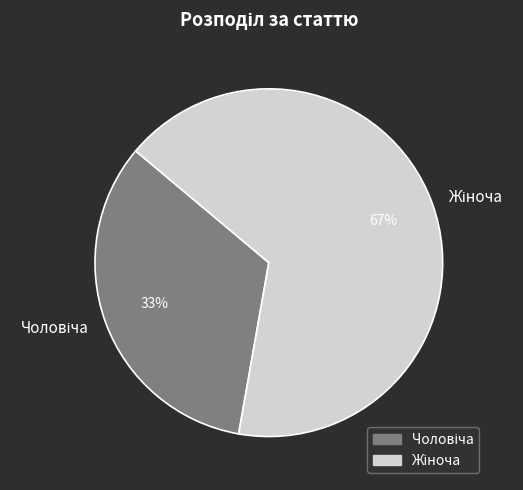

Is there a majority slice in this chart?

Yes